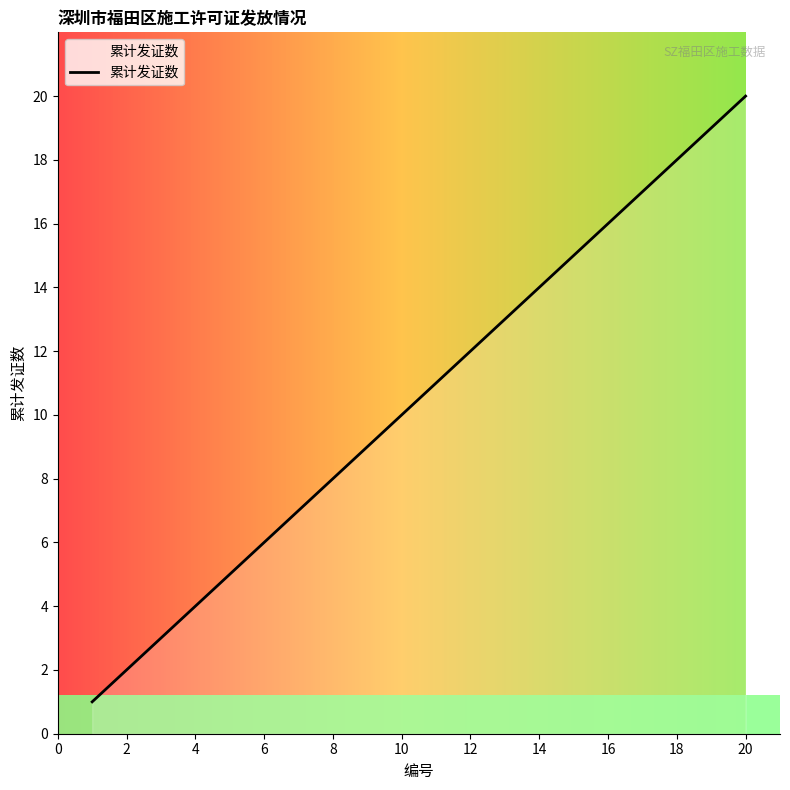

What is the difference between the maximum and minimum values?

19